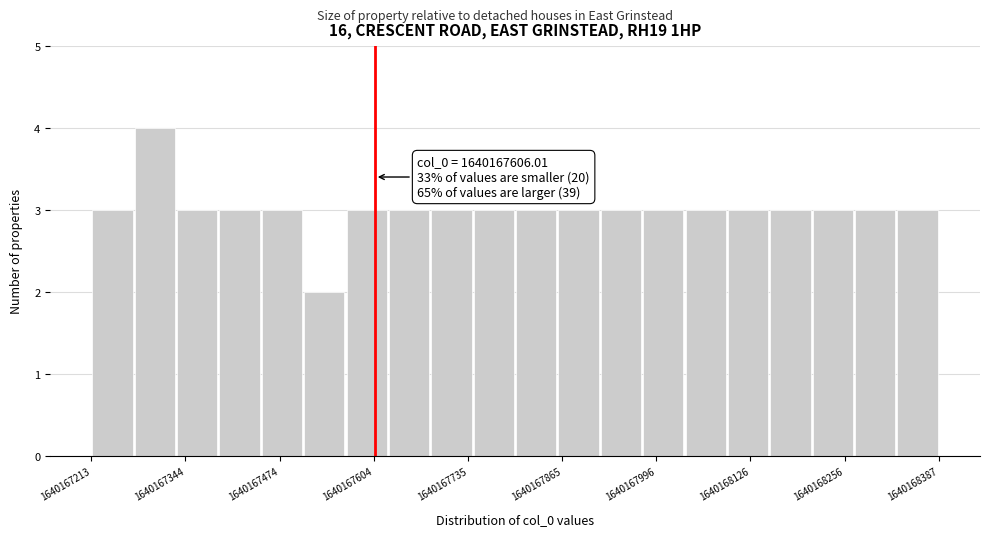

Read against the x-axis, roughly where is the centre of the tallest bar?

1640167300